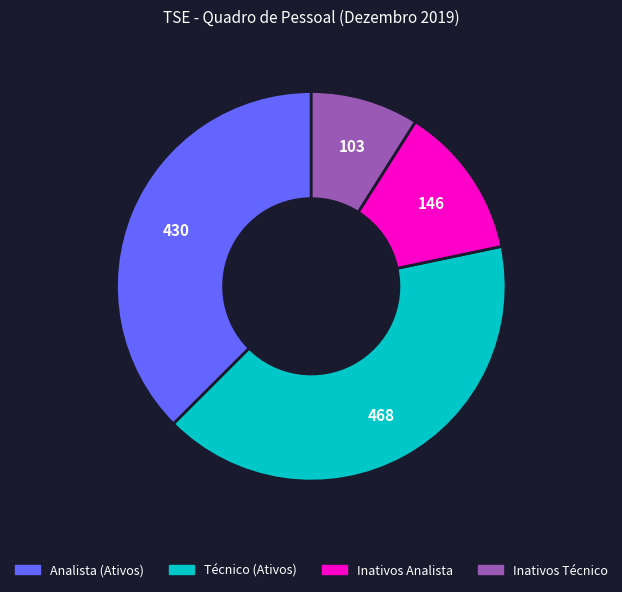

Does any single category account for the majority?

No